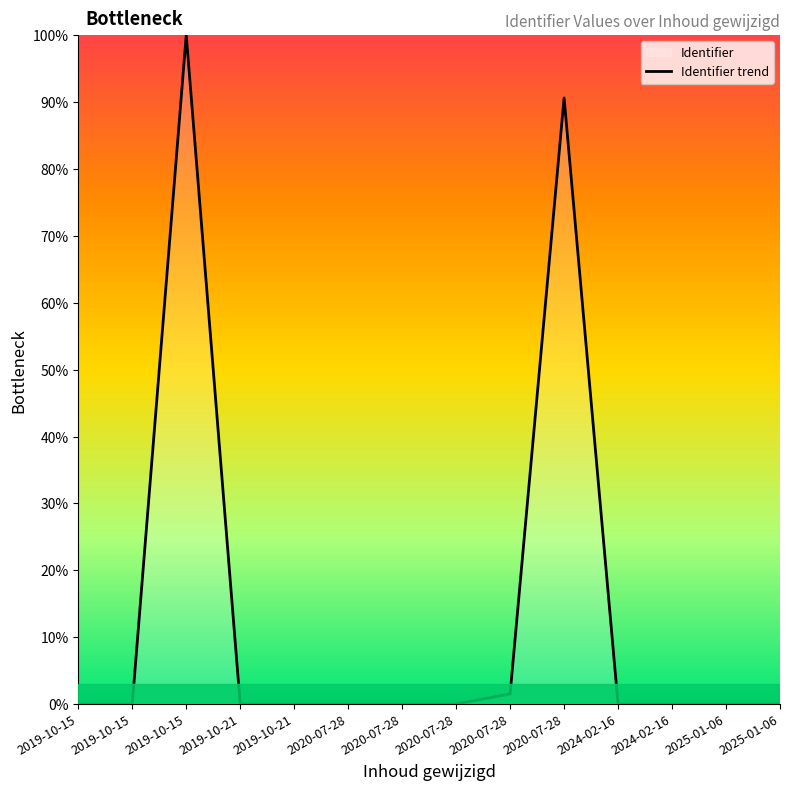

At which category does the chart reach its minimum across all series?

2025-01-06